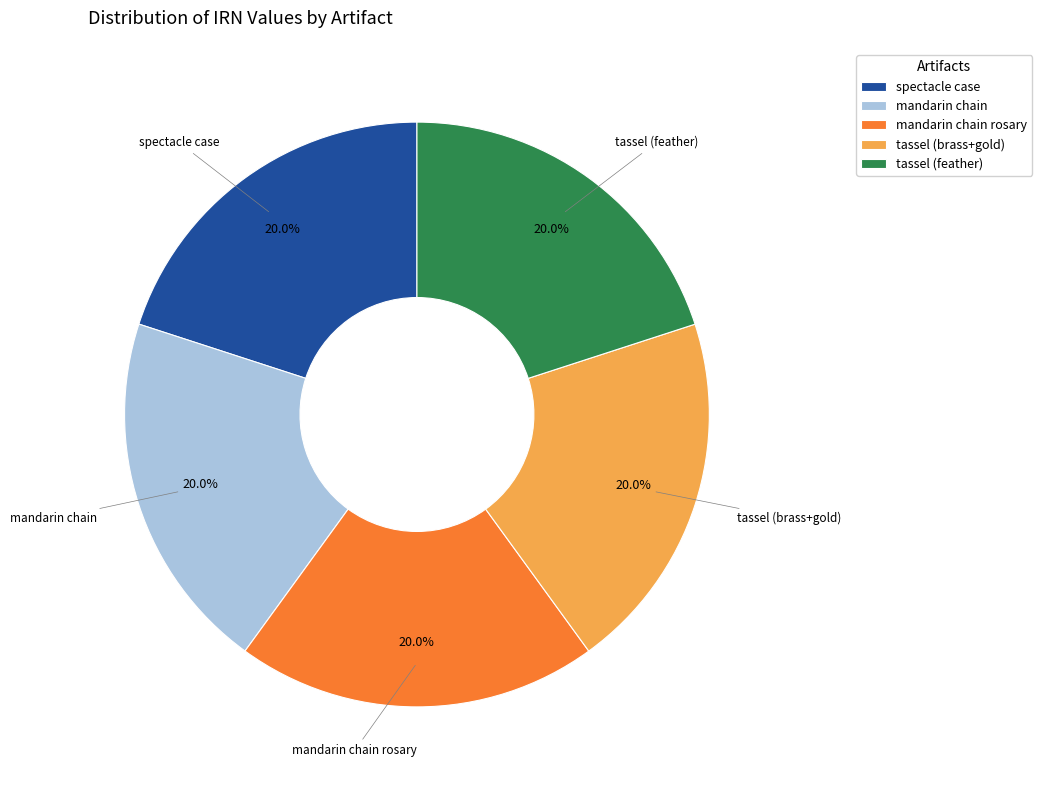

Combined, do spectacle case and tassel (feather) account for over 50%?

No